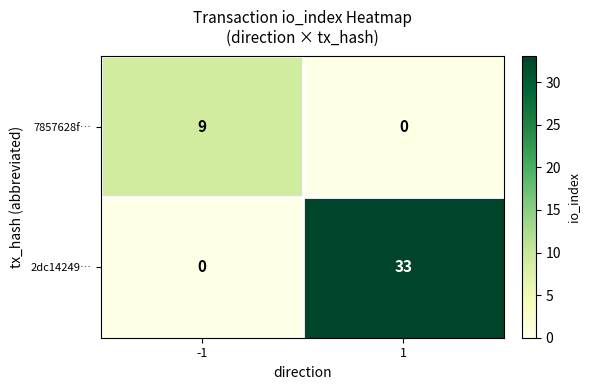

The value of 7857628f… at -1 is 9. True or false?

True